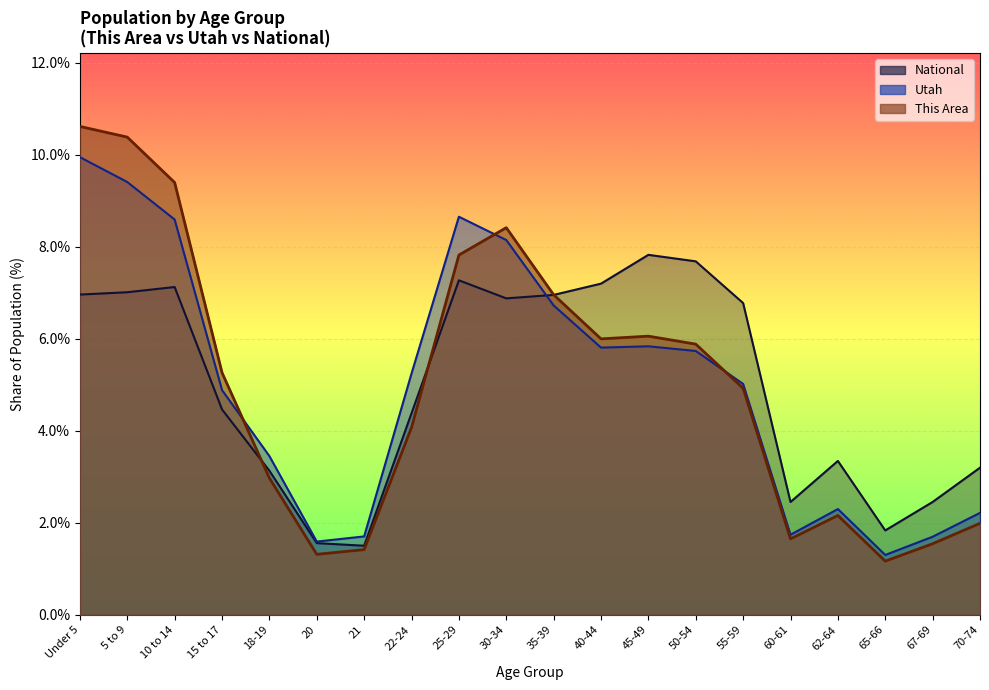

Where do Utah and National first cross each other?

30-34 and 35-39